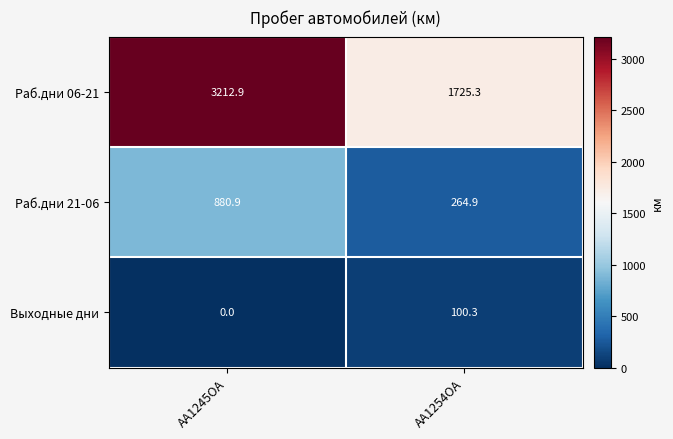

List the series in order of their peak value, lowest first.

Выходные дни, Раб.дни 21-06, Раб.дни 06-21